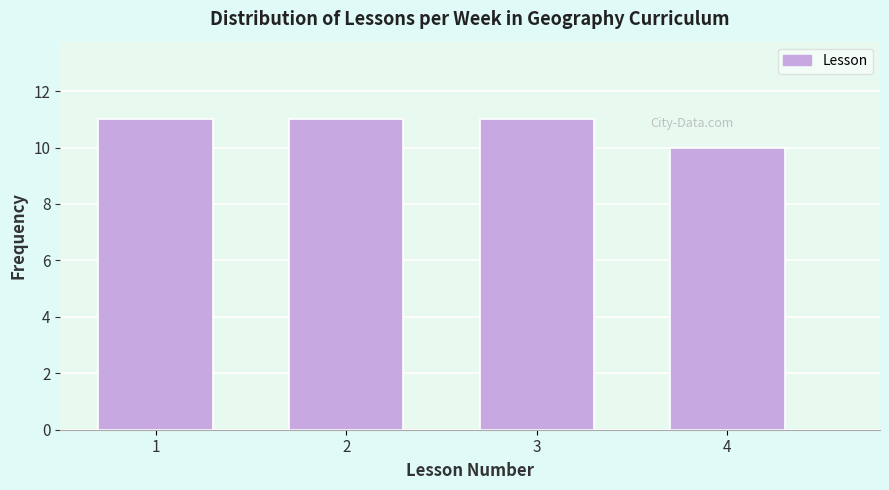

Reading right to left, list all the values displayed in this chart.

4=10	3=11	2=11	1=11